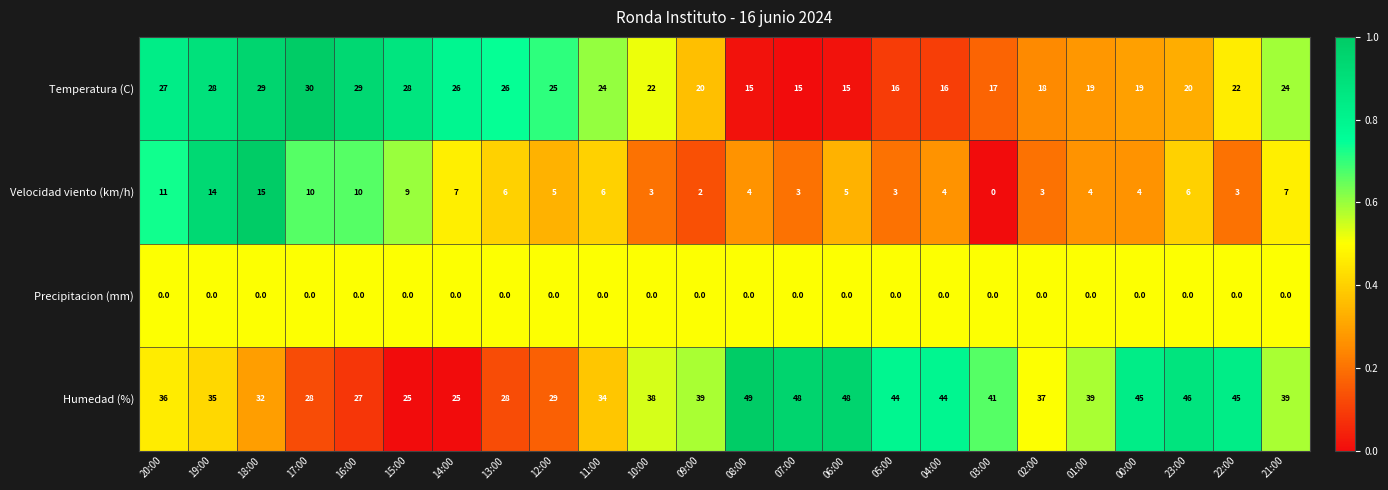

List the series in order of their overall mean, lowest first.

Precipitacion (mm), Velocidad viento (km/h), Temperatura (C), Humedad (%)